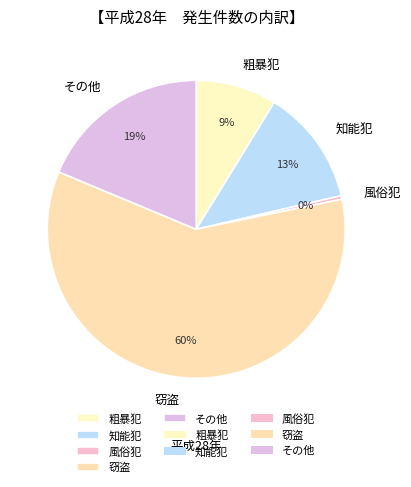

How many segments does this pie chart have?

5